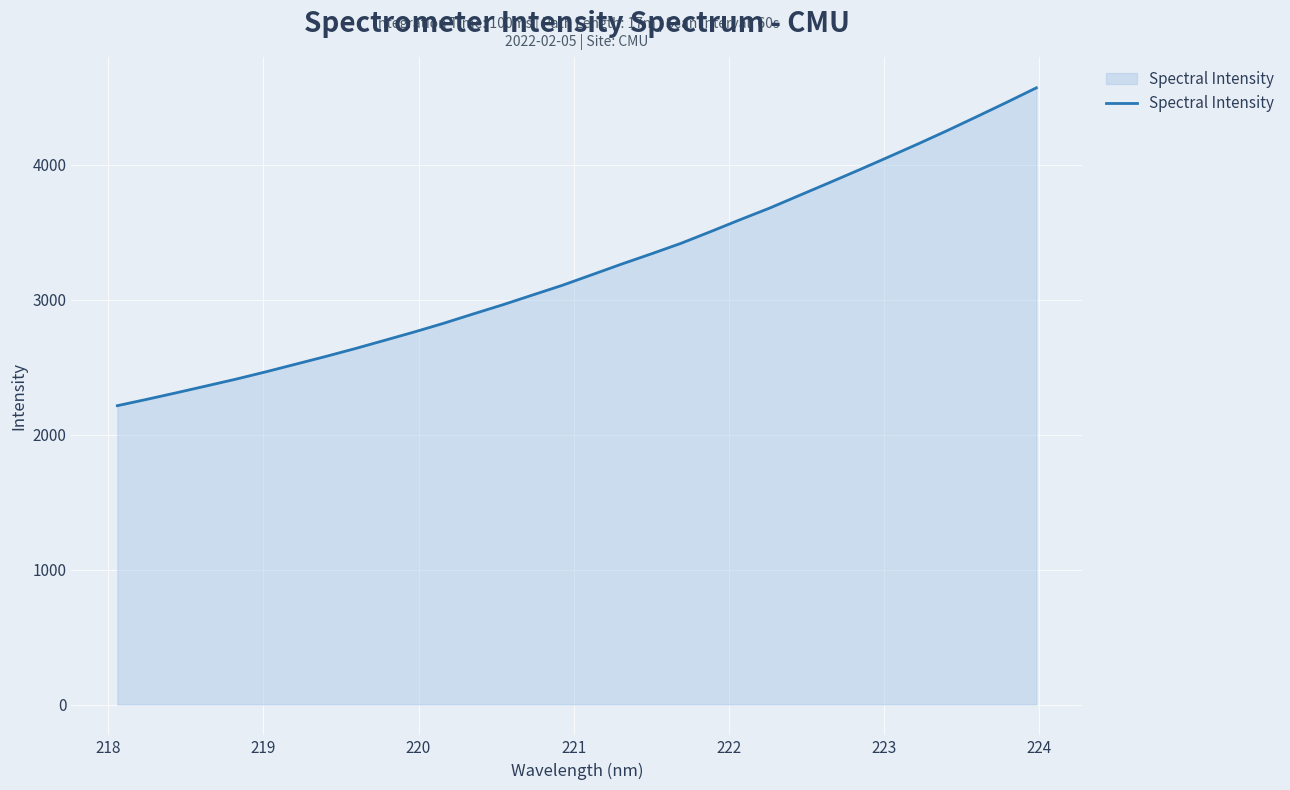

What is the smallest value displayed?

2215.3